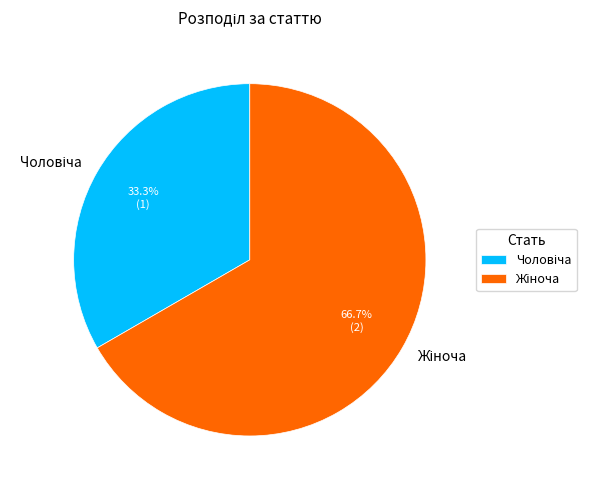

Does any single category account for the majority?

Yes